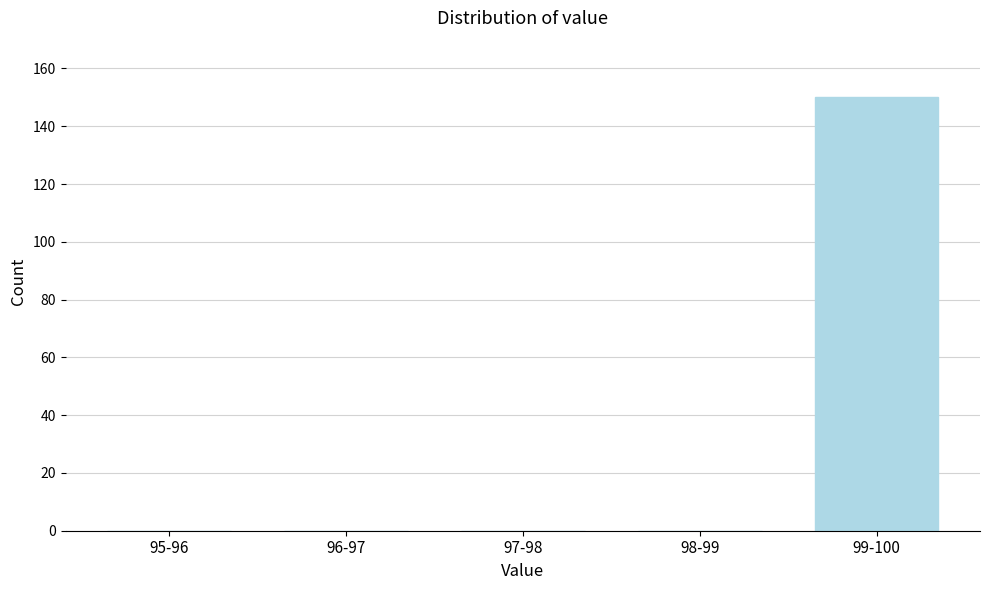

Reading left to right, list all the values displayed in this chart.

95-96=0	96-97=0	97-98=0	98-99=0	99-100=150